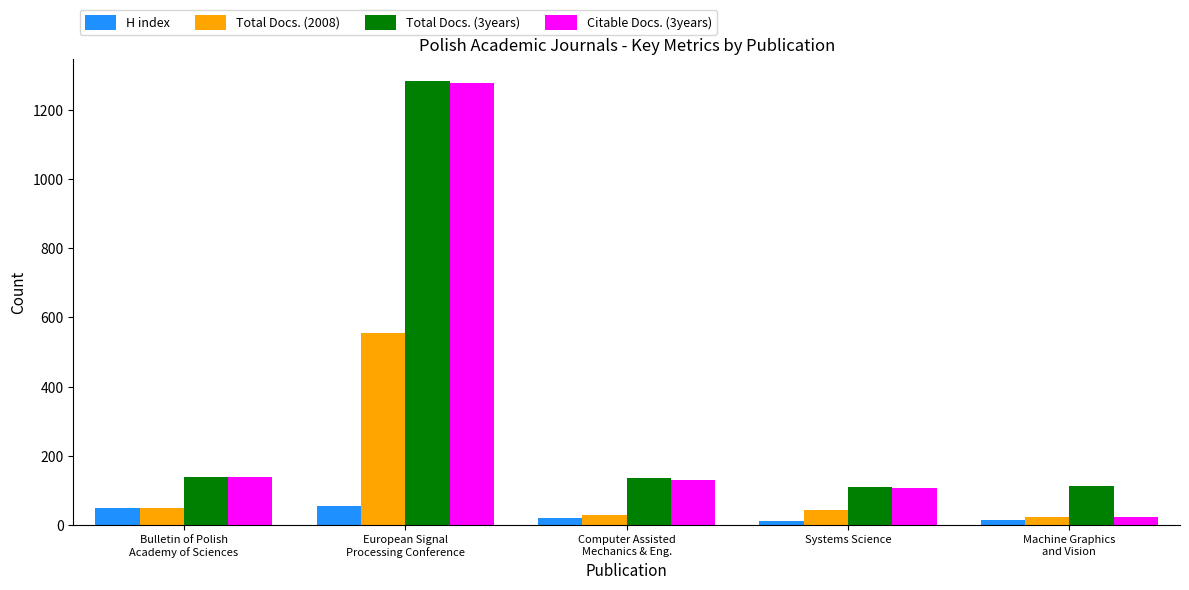

Are the bars grouped side by side (vs. stacked)?

Yes